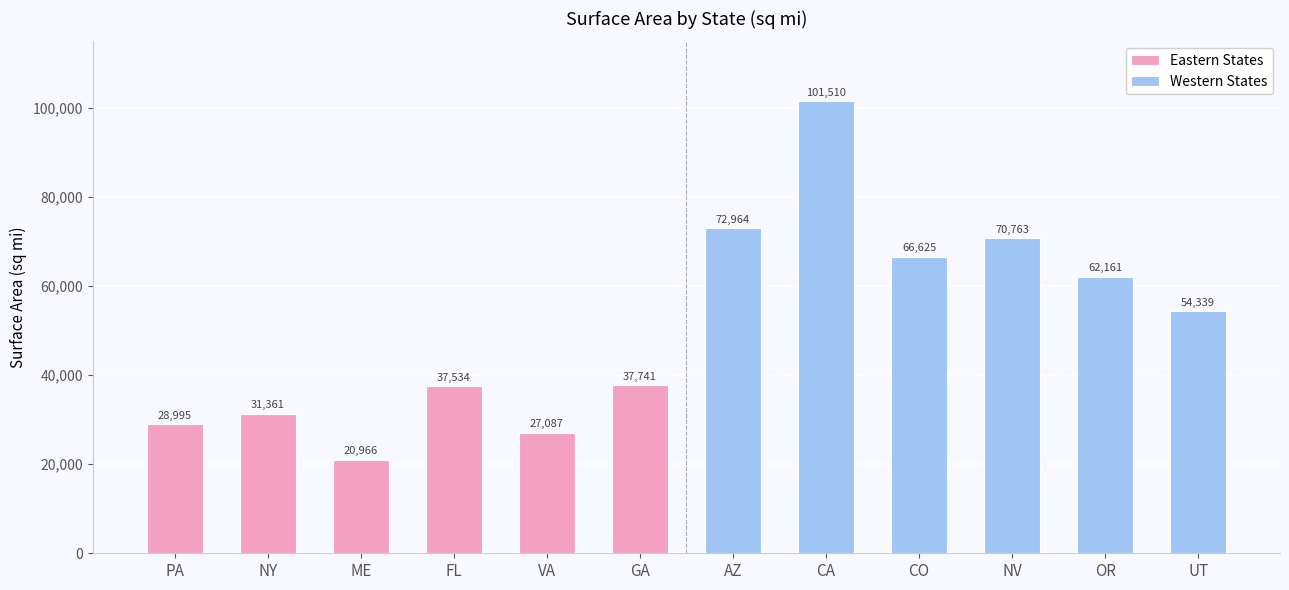

Which series has the widest spread of values?

Western States